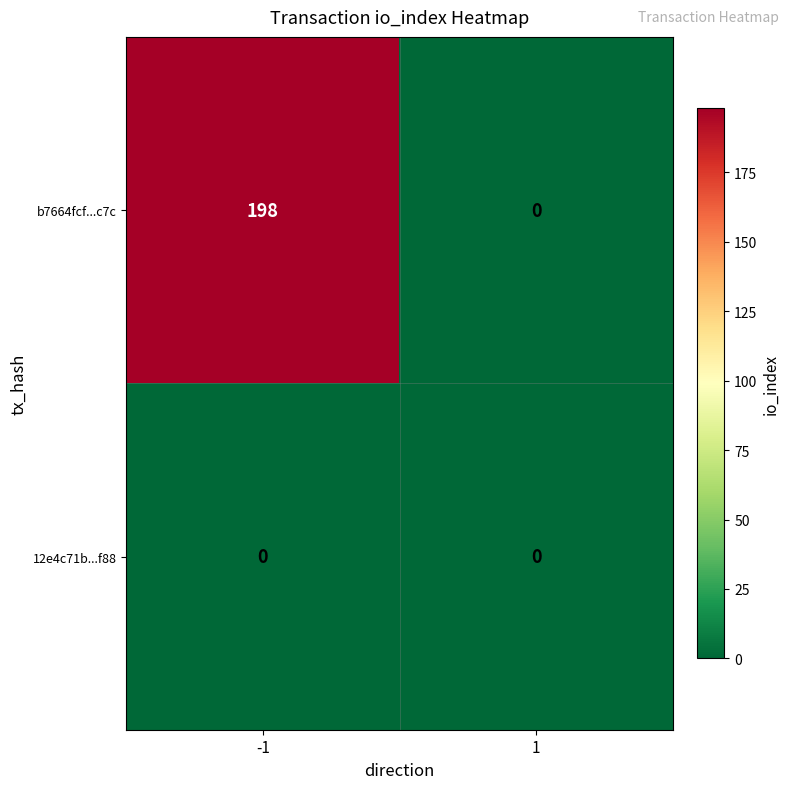

Reading left to right, list all the values displayed in this chart.

b7664fcf...c7c: -1=198	1=0
12e4c71b...f88: -1=0	1=0